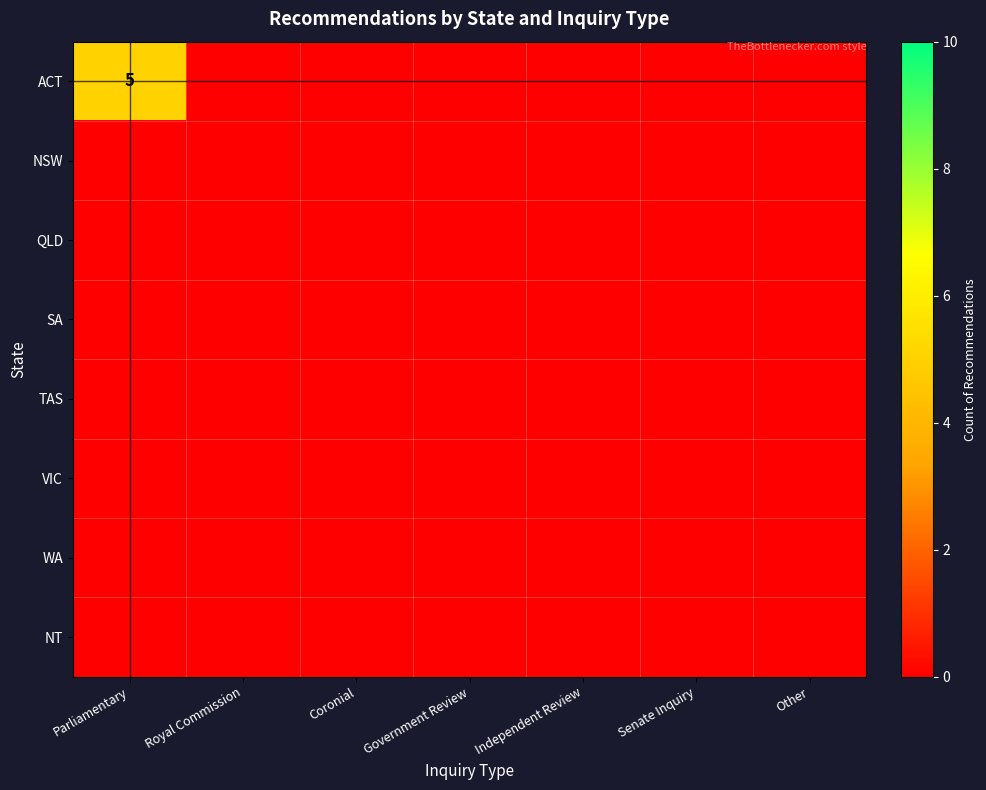

What is the greatest value displayed?

5